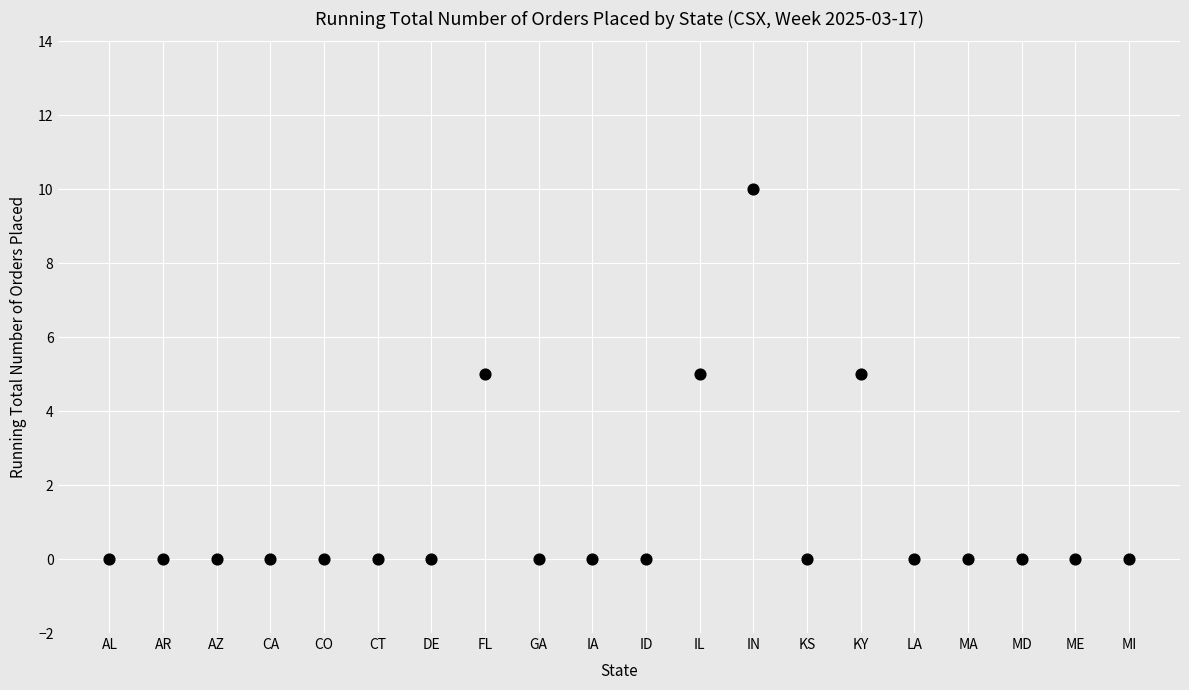

What is the range of Y values (max minus min)?

10